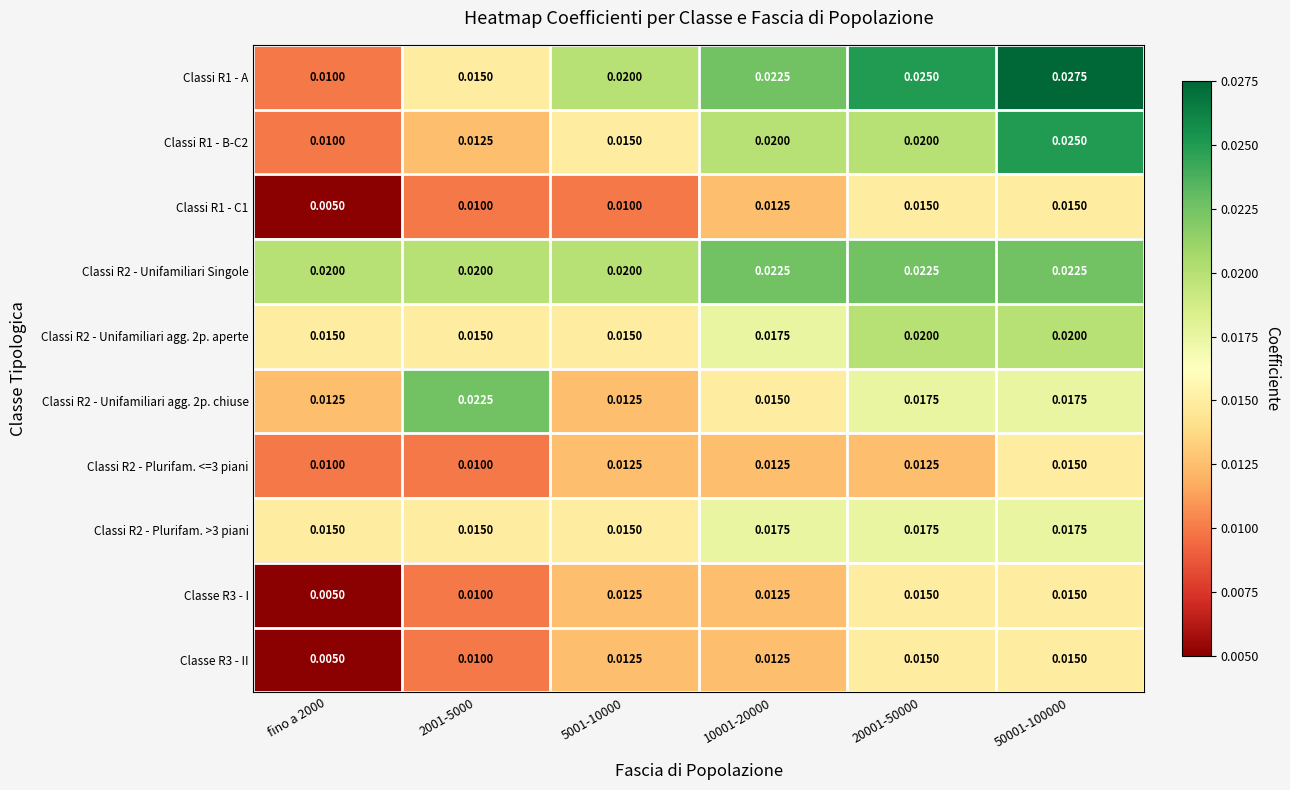

Reading left to right, what are all the values shown in this chart?

Classi R1 - A: fino a 2000=0.0	2001-5000=0.0	5001-10000=0.0	10001-20000=0.0	20001-50000=0.0	50001-100000=0.0
Classi R1 - B-C2: fino a 2000=0.0	2001-5000=0.0	5001-10000=0.0	10001-20000=0.0	20001-50000=0.0	50001-100000=0.0
Classi R1 - C1: fino a 2000=0.0	2001-5000=0.0	5001-10000=0.0	10001-20000=0.0	20001-50000=0.0	50001-100000=0.0
Classi R2 - Unifamiliari Singole: fino a 2000=0.0	2001-5000=0.0	5001-10000=0.0	10001-20000=0.0	20001-50000=0.0	50001-100000=0.0
Classi R2 - Unifamiliari agg. 2p. aperte: fino a 2000=0.0	2001-5000=0.0	5001-10000=0.0	10001-20000=0.0	20001-50000=0.0	50001-100000=0.0
Classi R2 - Unifamiliari agg. 2p. chiuse: fino a 2000=0.0	2001-5000=0.0	5001-10000=0.0	10001-20000=0.0	20001-50000=0.0	50001-100000=0.0
Classi R2 - Plurifam. <=3 piani: fino a 2000=0.0	2001-5000=0.0	5001-10000=0.0	10001-20000=0.0	20001-50000=0.0	50001-100000=0.0
Classi R2 - Plurifam. >3 piani: fino a 2000=0.0	2001-5000=0.0	5001-10000=0.0	10001-20000=0.0	20001-50000=0.0	50001-100000=0.0
Classe R3 - I: fino a 2000=0.0	2001-5000=0.0	5001-10000=0.0	10001-20000=0.0	20001-50000=0.0	50001-100000=0.0
Classe R3 - II: fino a 2000=0.0	2001-5000=0.0	5001-10000=0.0	10001-20000=0.0	20001-50000=0.0	50001-100000=0.0